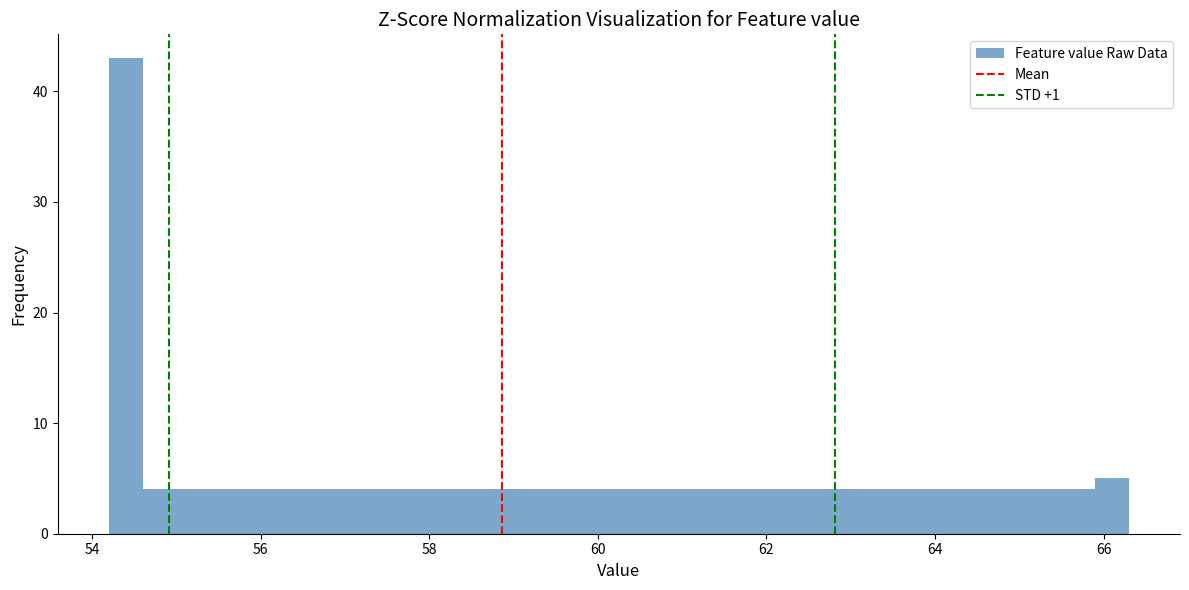

Around what value on the x-axis is the tallest bar? Give the approximate position of its centre, as read against the axis.

54.4